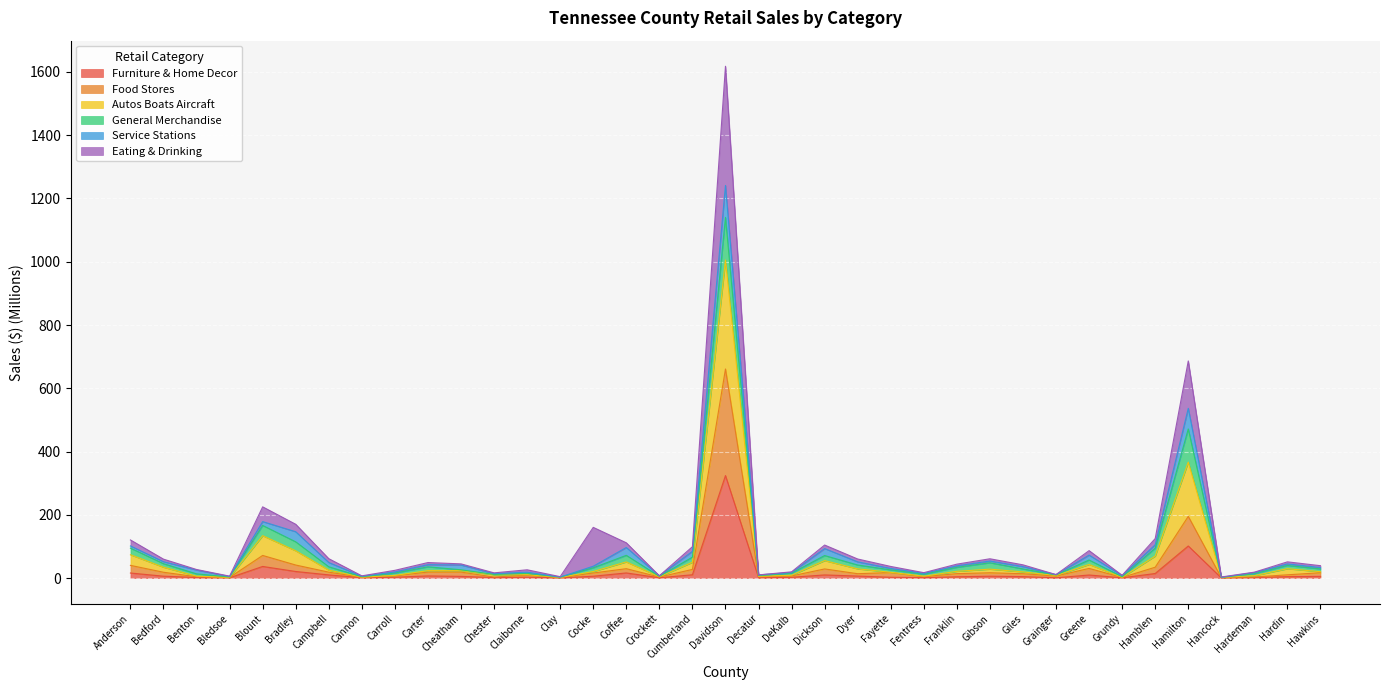

How many interior local peaks does the Furniture & Home Decor series have?

9